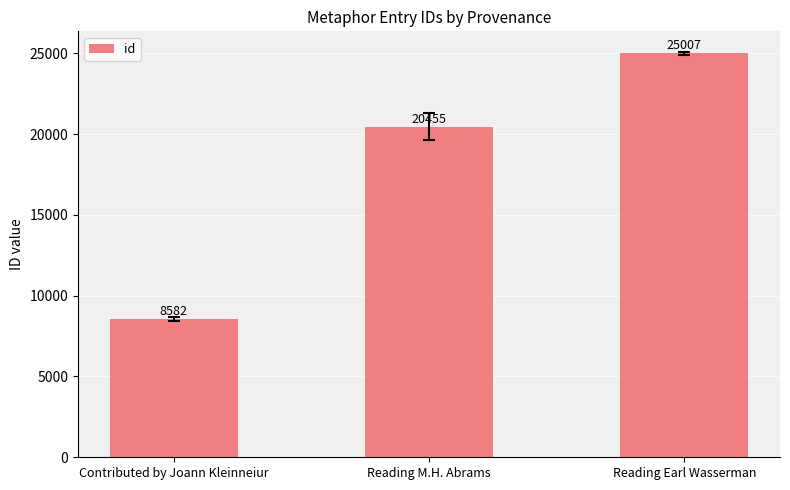

List the labels in order of value, largest first.

Reading Earl Wasserman, Reading M.H. Abrams, Contributed by Joann Kleinneiur